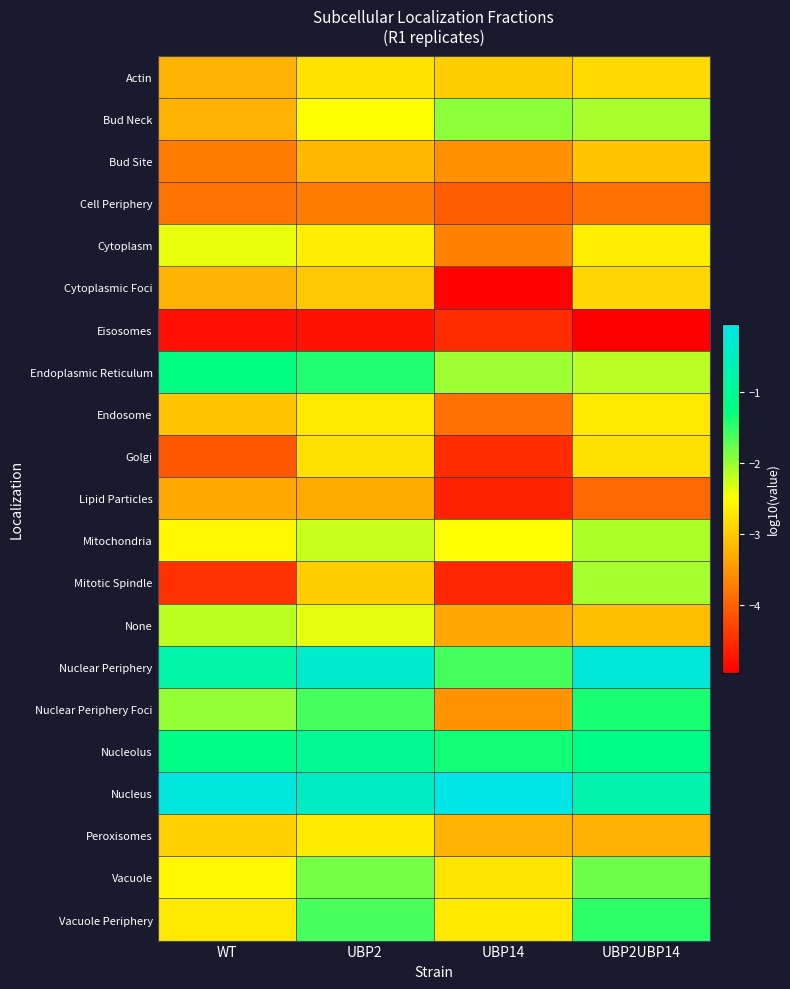

Reading left to right, what are all the values shown in this chart?

Actin: WT=-3.2	UBP2=-2.8	UBP14=-3.0	UBP2UBP14=-2.9
Bud Neck: WT=-3.2	UBP2=-2.5	UBP14=-2.0	UBP2UBP14=-2.1
Bud Site: WT=-3.8	UBP2=-3.2	UBP14=-3.6	UBP2UBP14=-3.0
Cell Periphery: WT=-3.8	UBP2=-3.8	UBP14=-4.0	UBP2UBP14=-3.9
Cytoplasm: WT=-2.4	UBP2=-2.7	UBP14=-3.7	UBP2UBP14=-2.7
Cytoplasmic Foci: WT=-3.2	UBP2=-3.0	UBP14=-4.9	UBP2UBP14=-2.9
Eisosomes: WT=-4.8	UBP2=-4.8	UBP14=-4.5	UBP2UBP14=-5.0
Endoplasmic Reticulum: WT=-1.3	UBP2=-1.4	UBP14=-2.0	UBP2UBP14=-2.2
Endosome: WT=-3.0	UBP2=-2.7	UBP14=-3.9	UBP2UBP14=-2.7
Golgi: WT=-4.1	UBP2=-2.8	UBP14=-4.5	UBP2UBP14=-2.8
Lipid Particles: WT=-3.3	UBP2=-3.3	UBP14=-4.6	UBP2UBP14=-4.0
Mitochondria: WT=-2.6	UBP2=-2.2	UBP14=-2.5	UBP2UBP14=-2.1
Mitotic Spindle: WT=-4.5	UBP2=-3.0	UBP14=-4.6	UBP2UBP14=-2.1
None: WT=-2.2	UBP2=-2.4	UBP14=-3.3	UBP2UBP14=-3.1
Nuclear Periphery: WT=-0.8	UBP2=-0.4	UBP14=-1.6	UBP2UBP14=-0.2
Nuclear Periphery Foci: WT=-2.0	UBP2=-1.6	UBP14=-3.5	UBP2UBP14=-1.4
Nucleolus: WT=-1.2	UBP2=-1.0	UBP14=-1.4	UBP2UBP14=-1.2
Nucleus: WT=-0.2	UBP2=-0.4	UBP14=-0.0	UBP2UBP14=-0.7
Peroxisomes: WT=-3.0	UBP2=-2.7	UBP14=-3.2	UBP2UBP14=-3.2
Vacuole: WT=-2.6	UBP2=-1.8	UBP14=-2.7	UBP2UBP14=-1.8
Vacuole Periphery: WT=-2.7	UBP2=-1.6	UBP14=-2.7	UBP2UBP14=-1.5